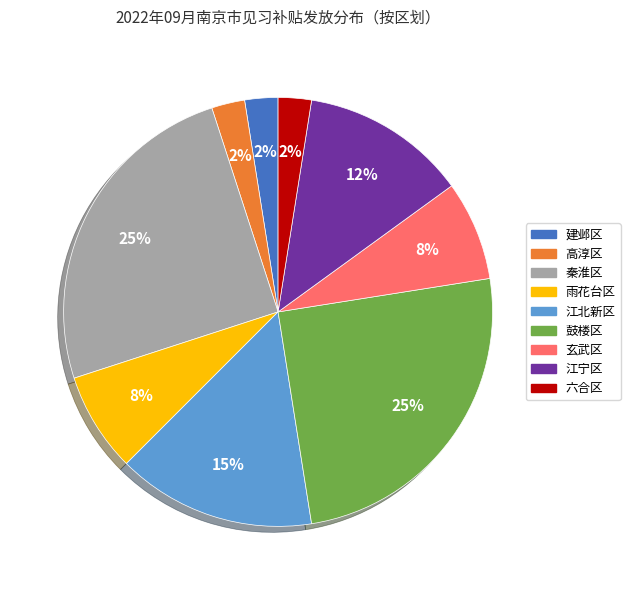

How many slices are in this pie chart?

9